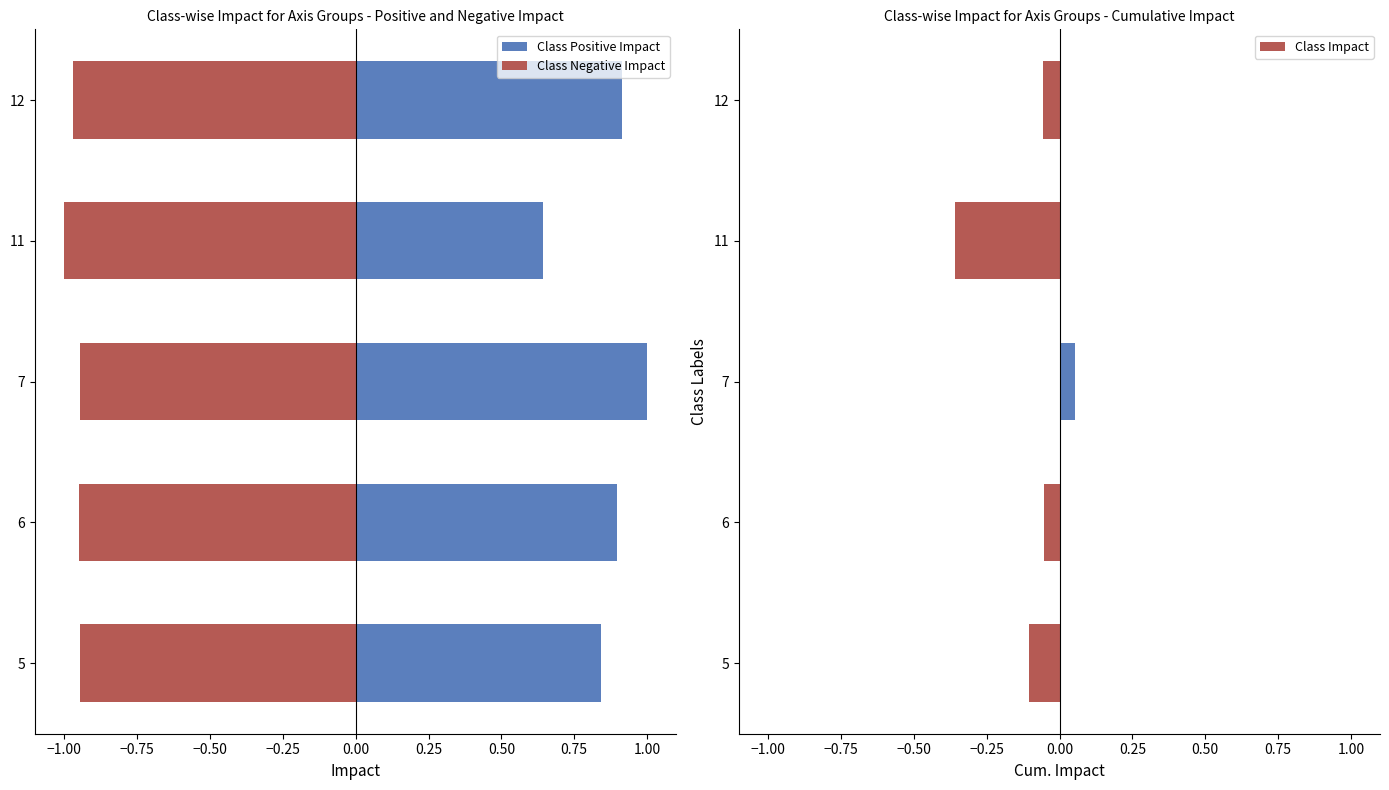

At how many categories does at least one series exceed 0?

5